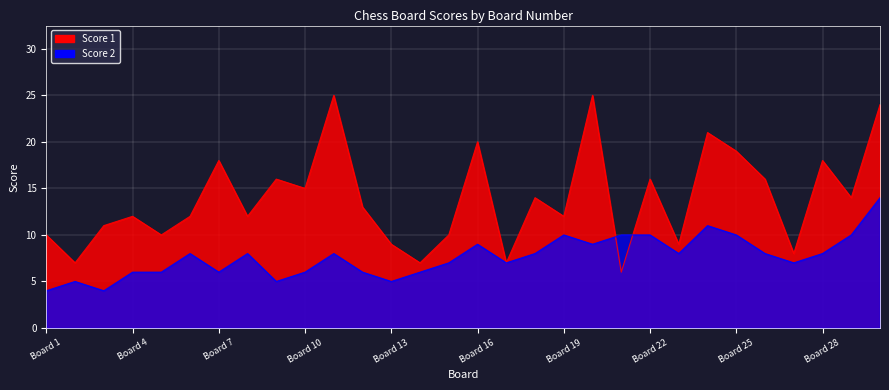

At which category is the sum across all series the highest?

30